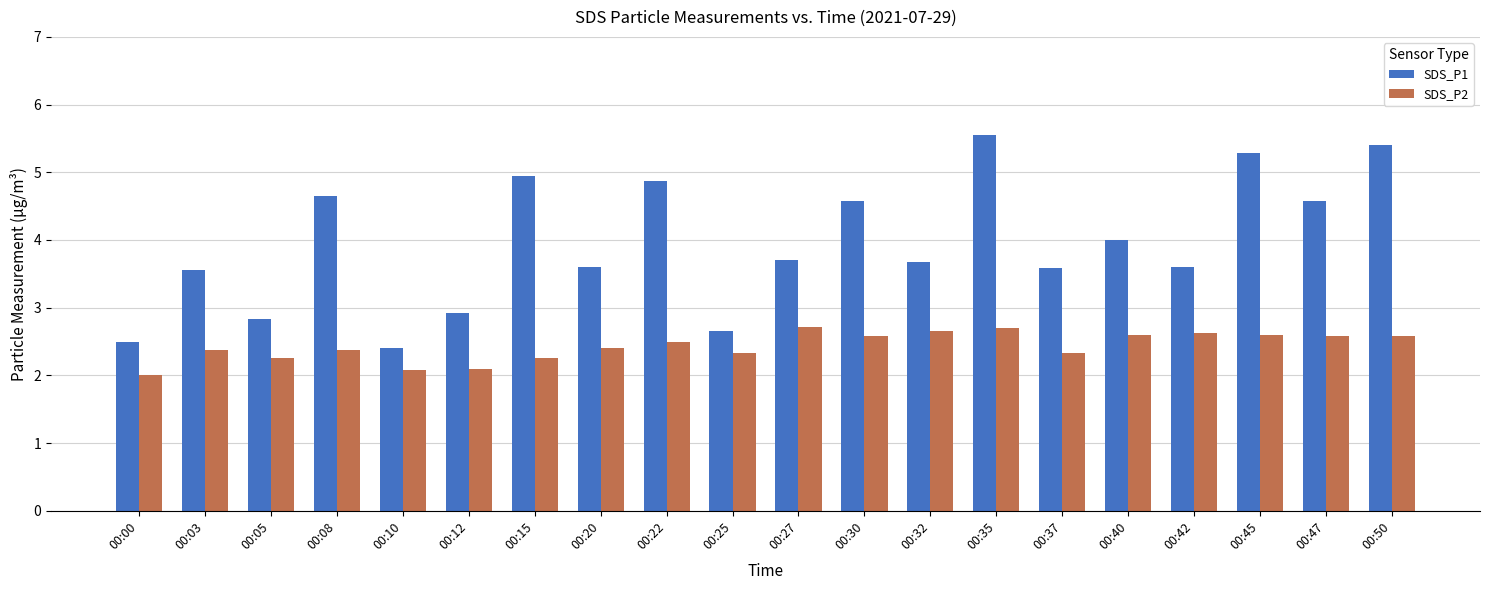

Count the SDS_P2 values in the range 2 to 3.

20